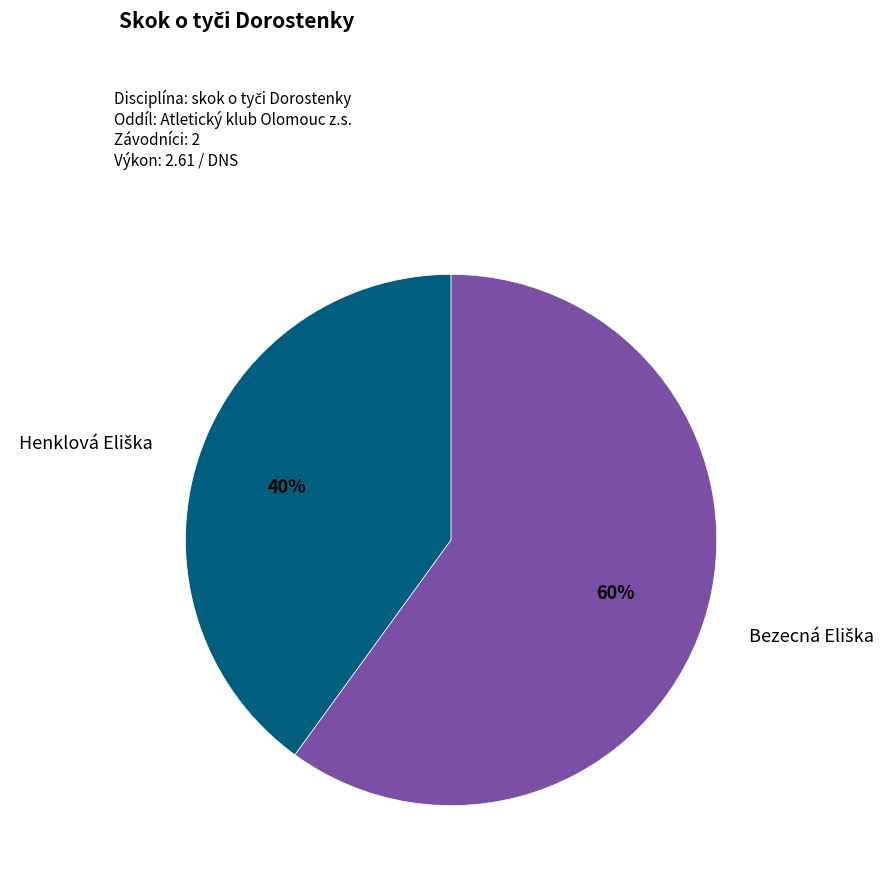

To the nearest percent, what is the difference between the largest and smallest slice percentages?

20%